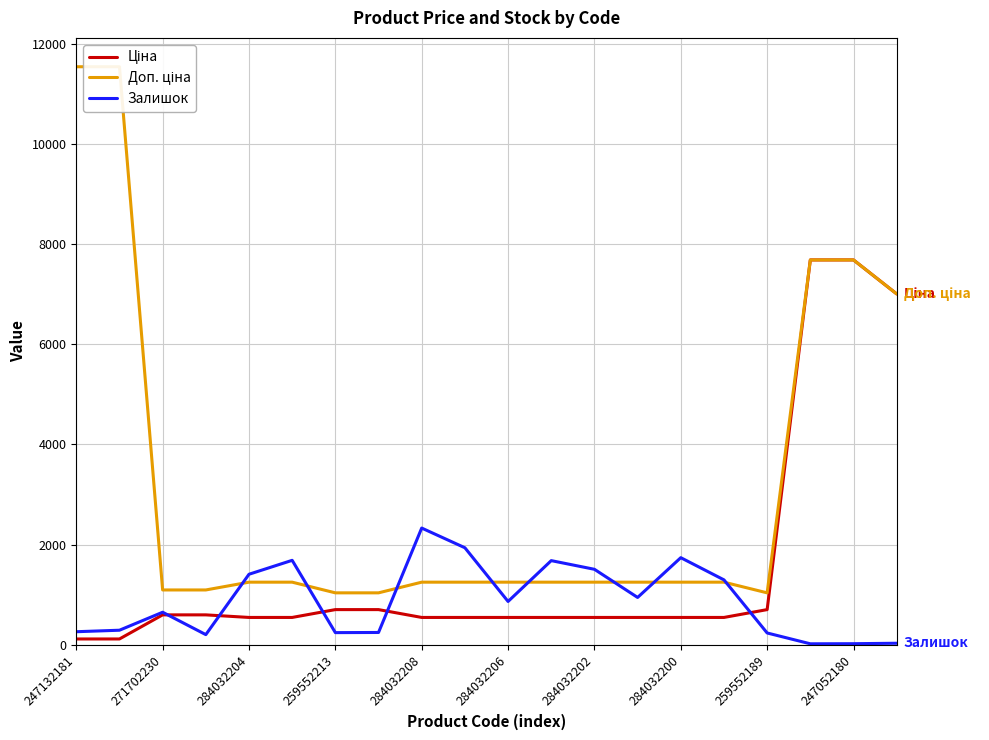

What position from the left is 284032206?

11